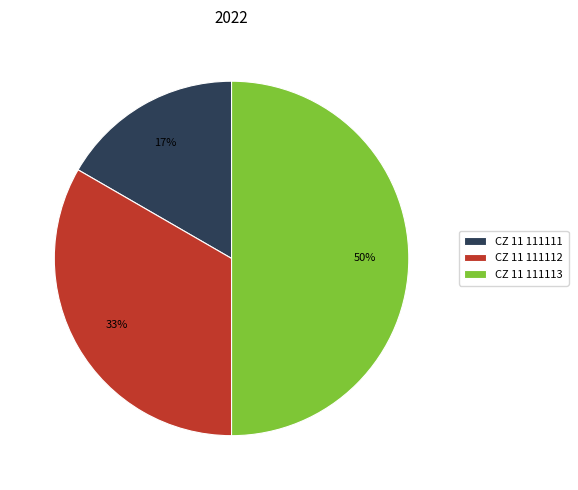

Count the number of slices in the pie.

3